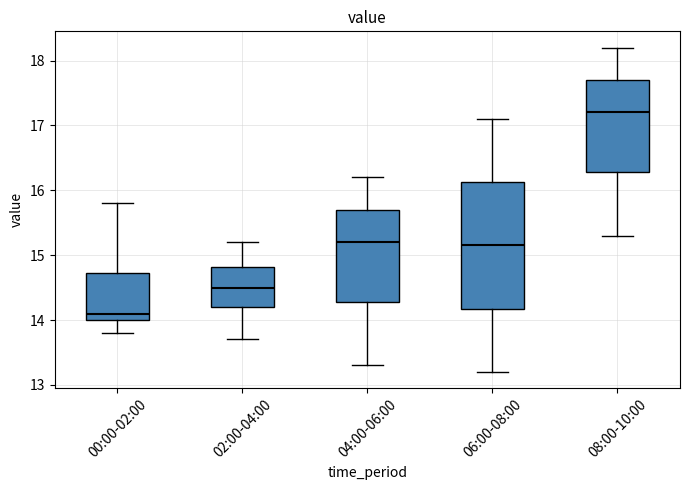

Which box has the highest median line?

08:00-10:00